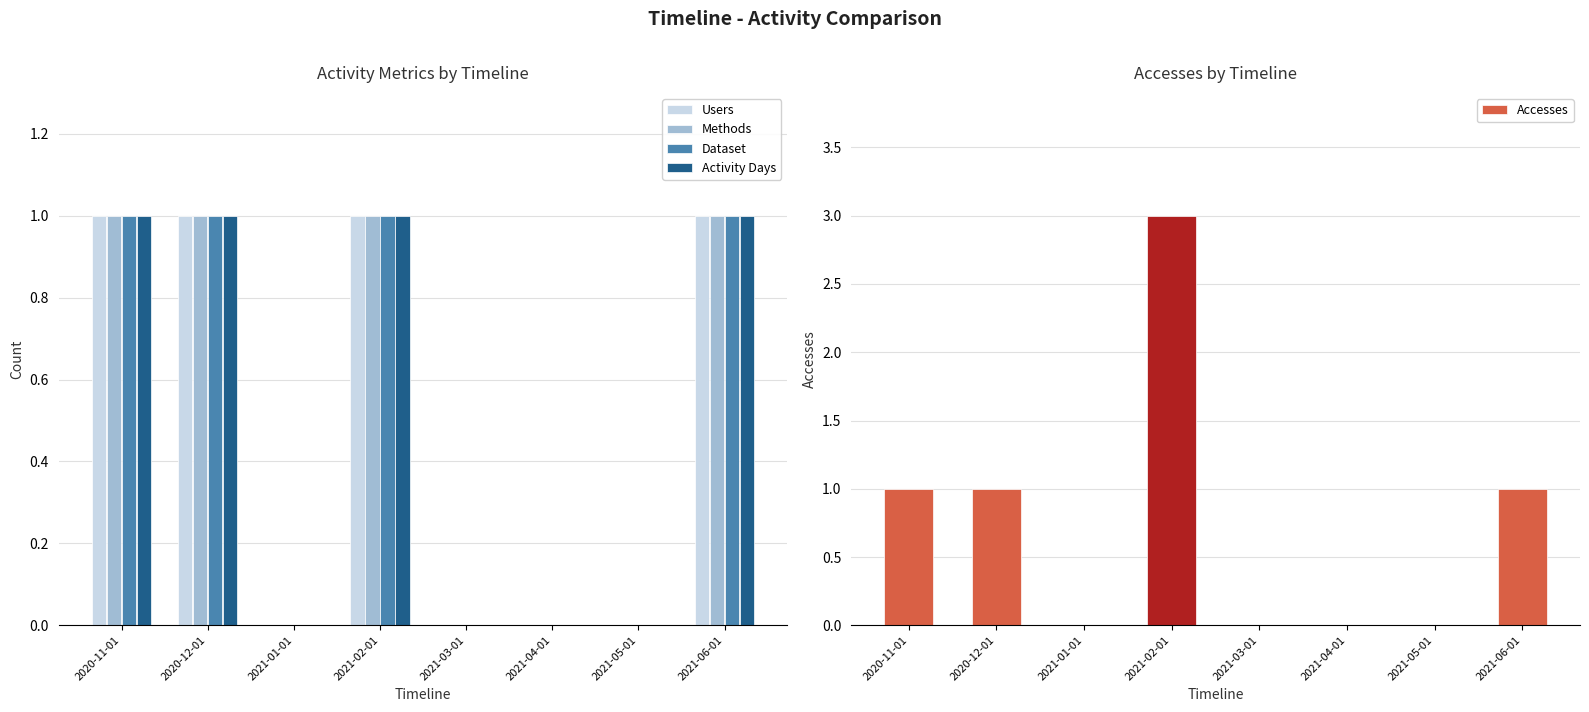

Which series has the widest spread of values?

Accesses